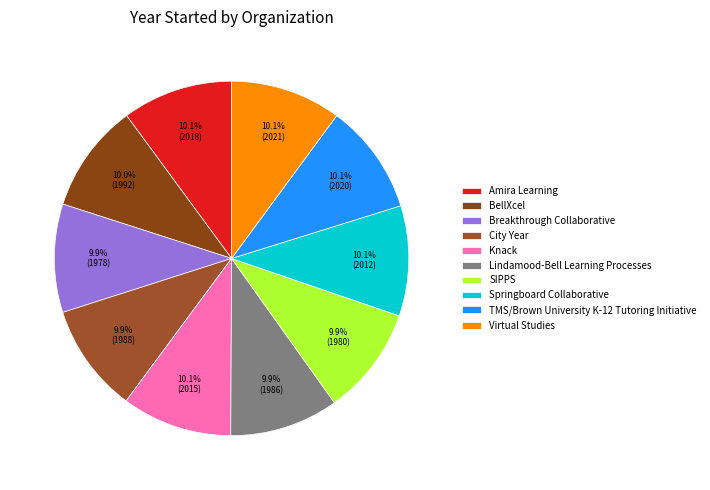

How many slices are in this pie chart?

10